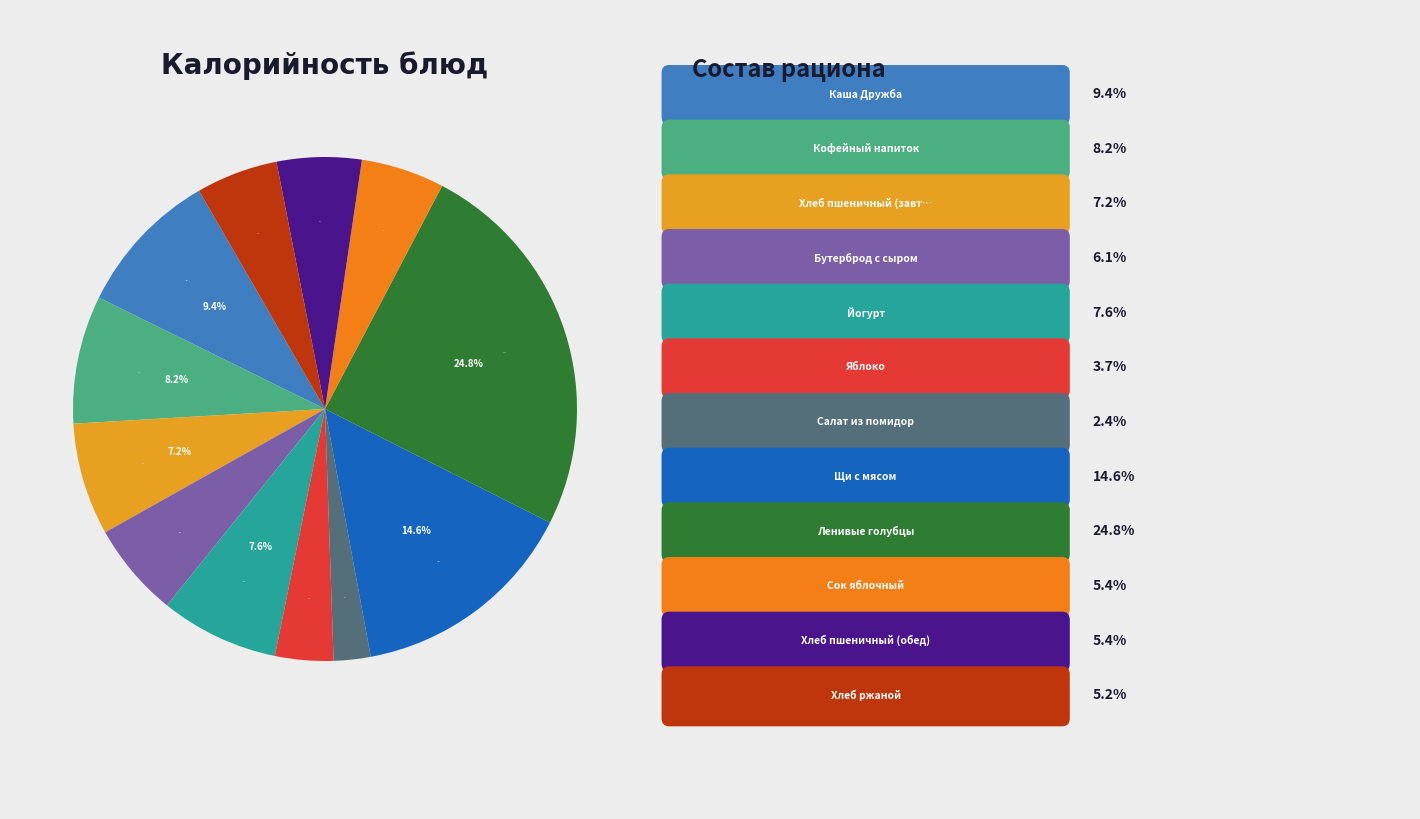

Which has a higher value, Салат из помидор or Сок яблочный?

Сок яблочный